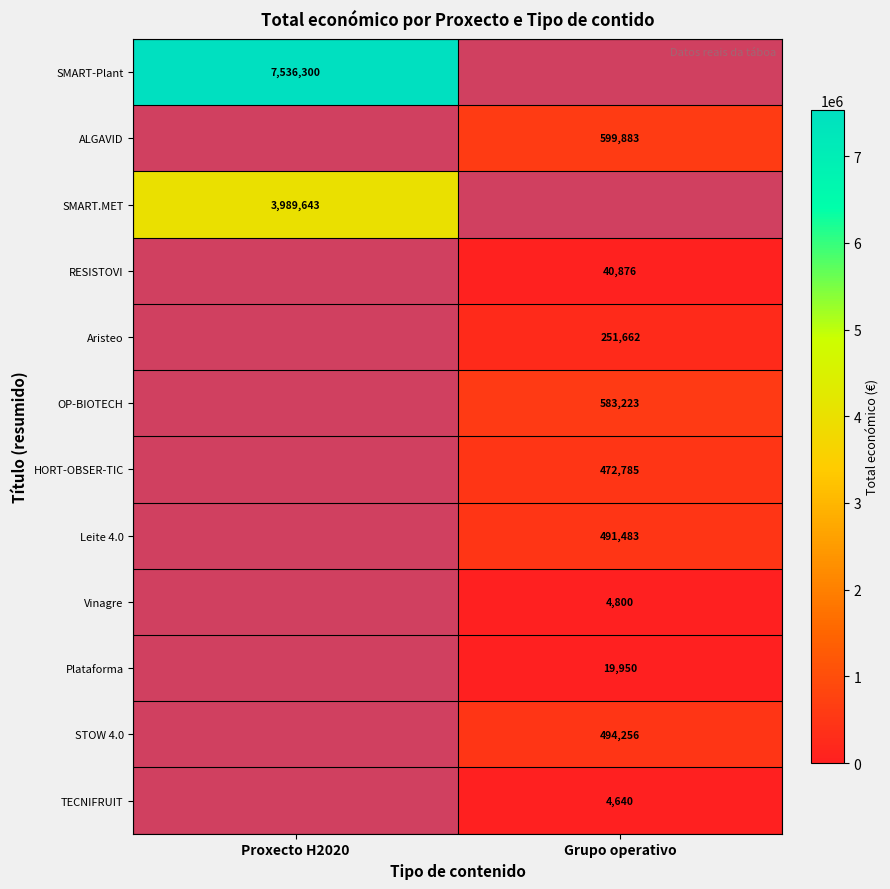

The STOW 4.0 series shows 189691 at Grupo operativo. True or false?

False